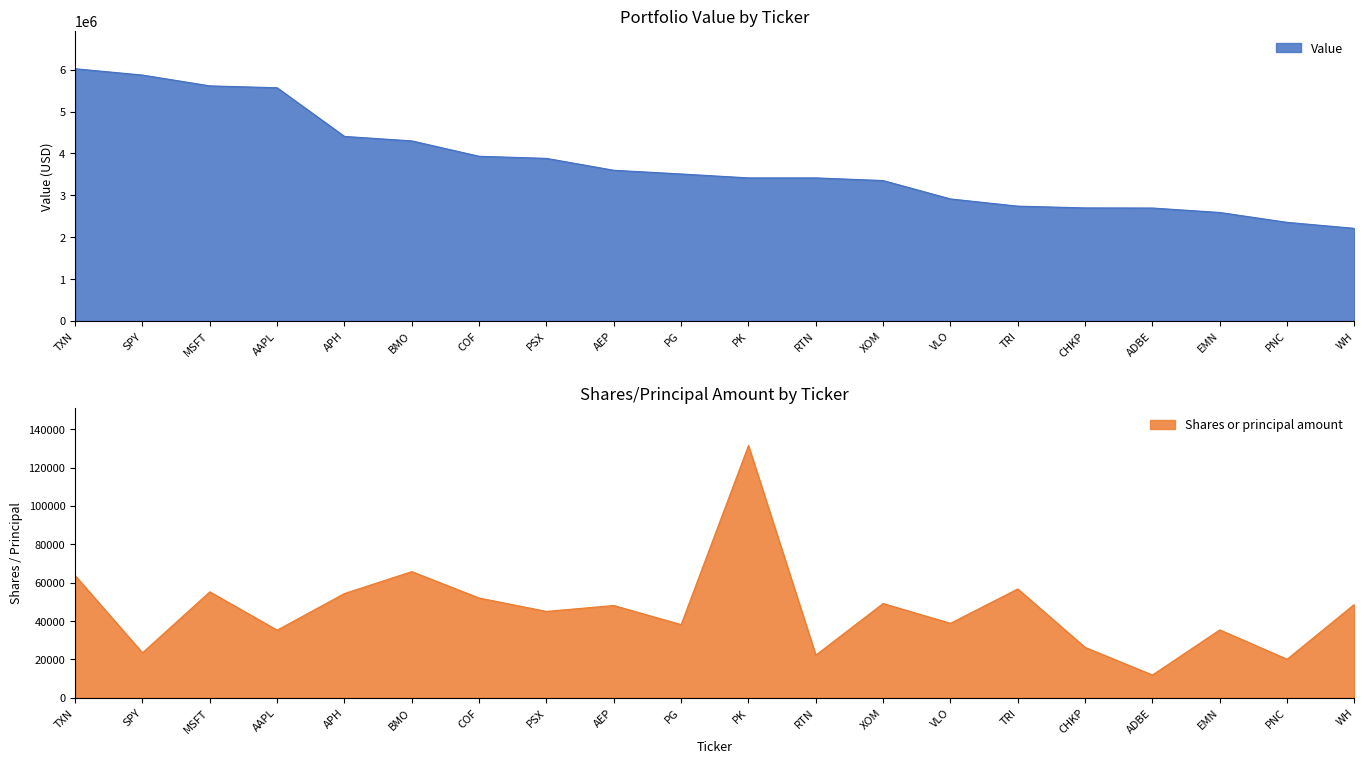

Is it true that Shares or principal amount equals 26307 at CHKP?

True